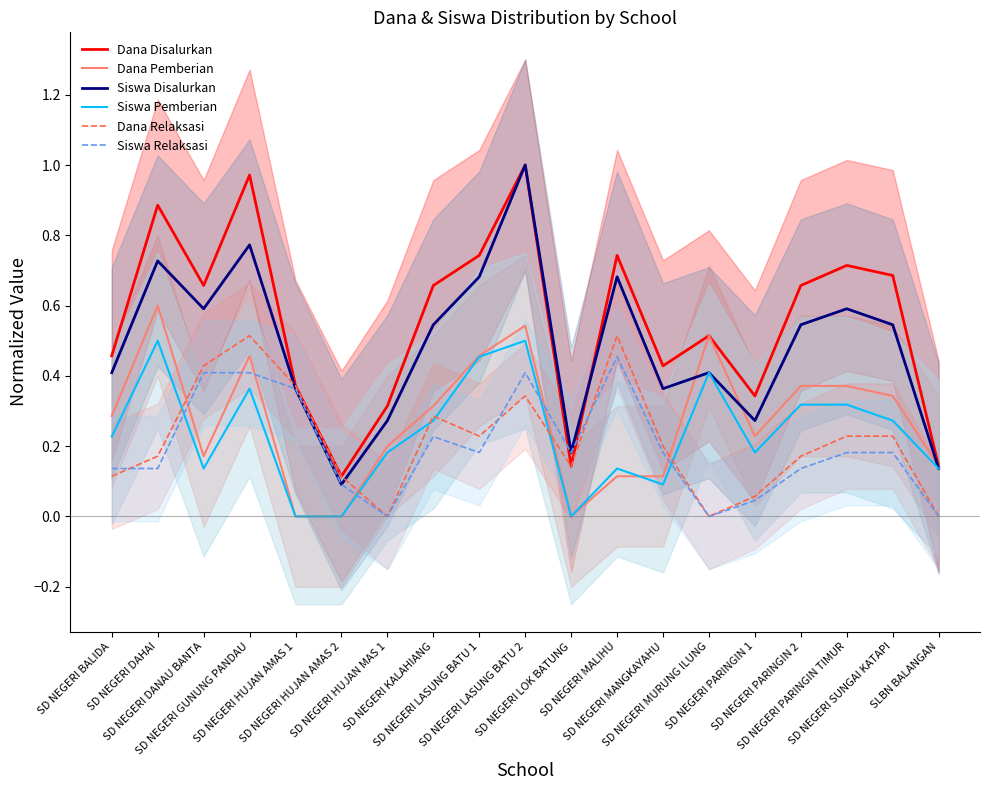

Which series has the largest total across all categories?

Dana Disalurkan